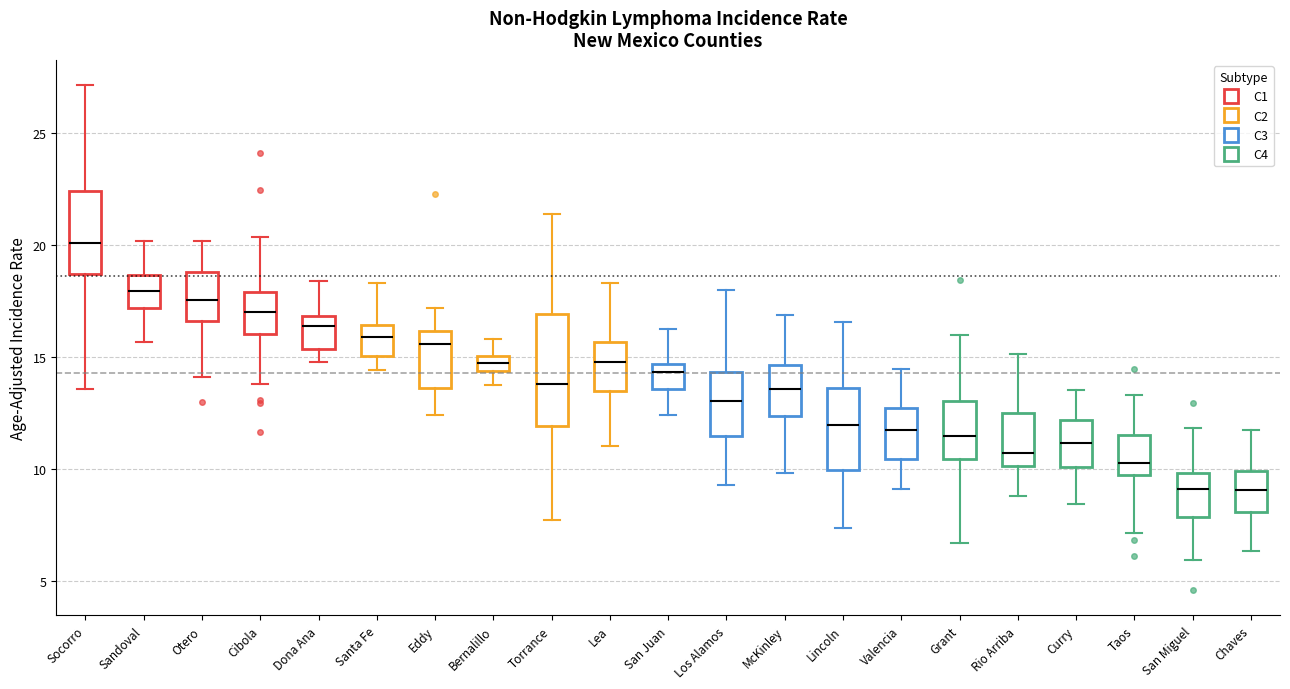

Where is the lower edge of the box for Lea on the y-axis? The values are not printed on the chart, so give them approximately, as read against the axis.

13.5